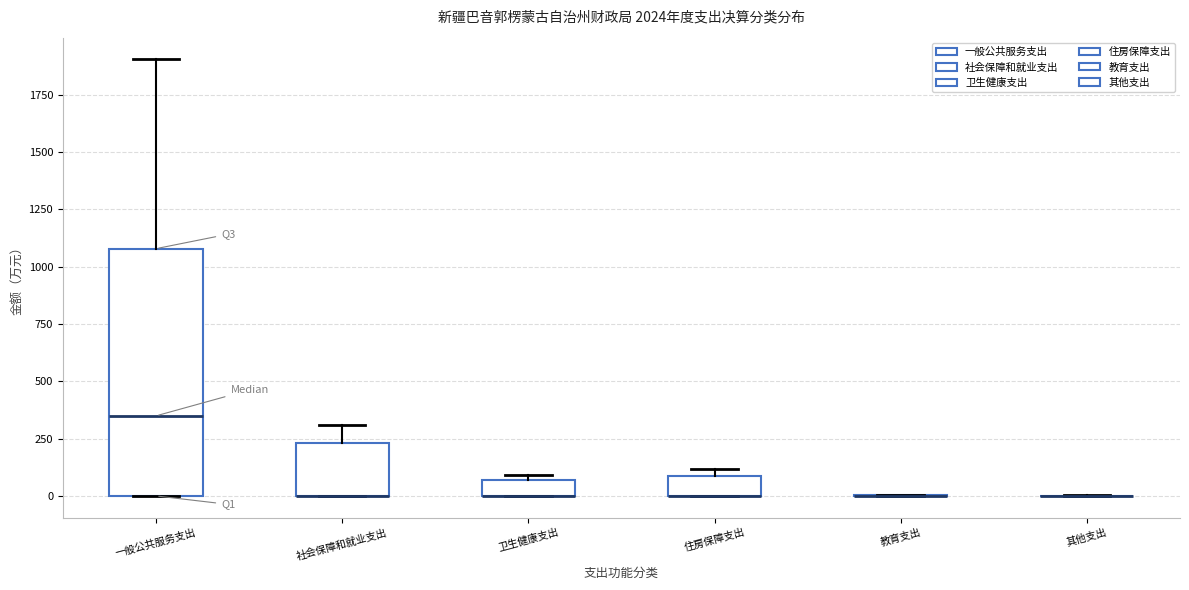

Comparing the boxes themselves (not the whiskers), which one is the tallest?

一般公共服务支出